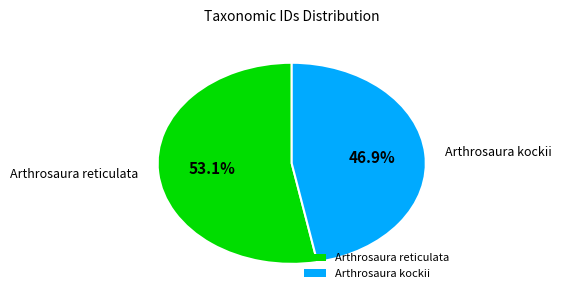

Is there a majority slice in this chart?

Yes